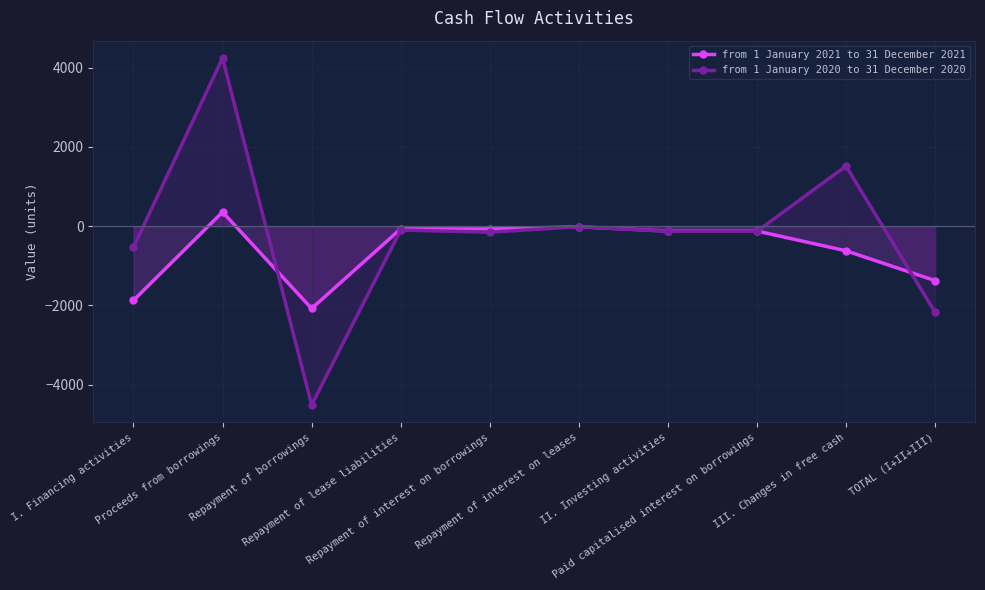

At which category does from 1 January 2020 to 31 December 2020 reach its first local valley?

Repayment of borrowings